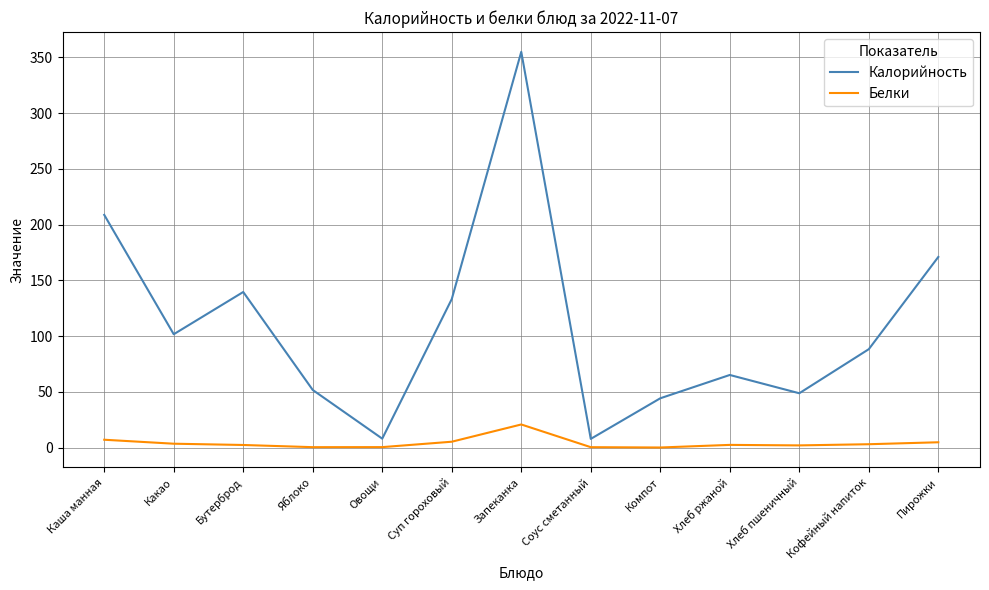

Where is the first local minimum for Калорийность?

Какао